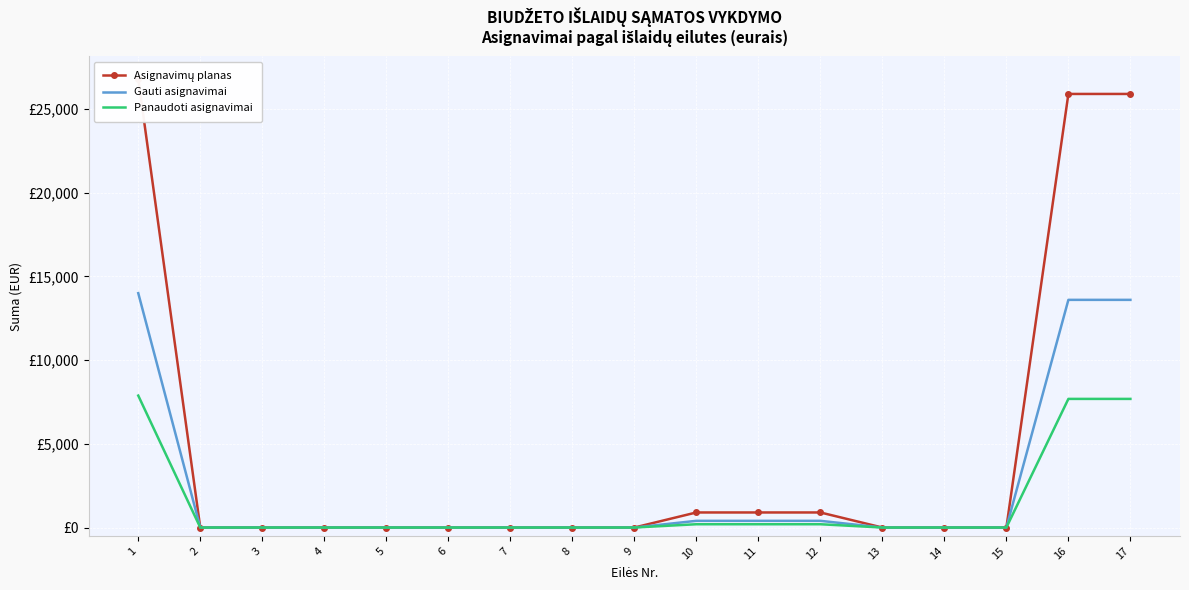

Which label corresponds to the largest value in the chart?

1